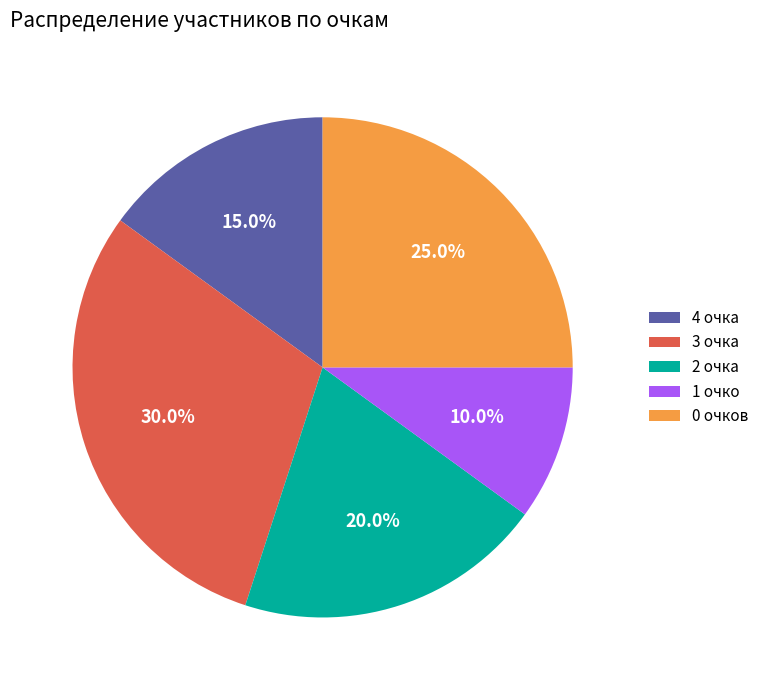

Rank the categories by value from highest to lowest.

3 очка, 0 очков, 2 очка, 4 очка, 1 очко